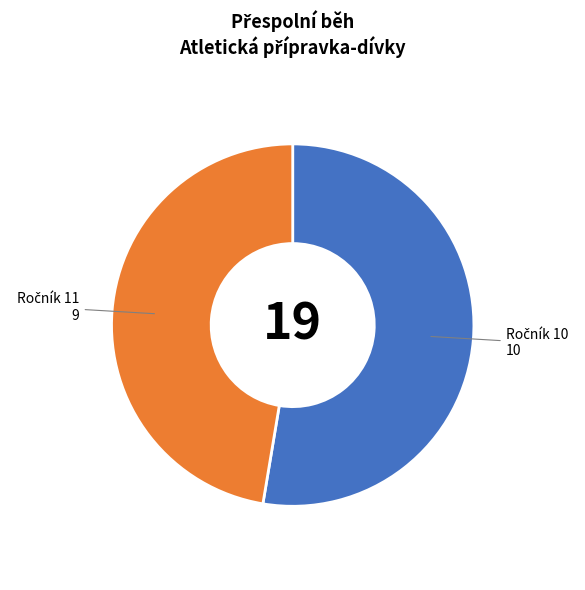

Is there a majority slice in this chart?

Yes